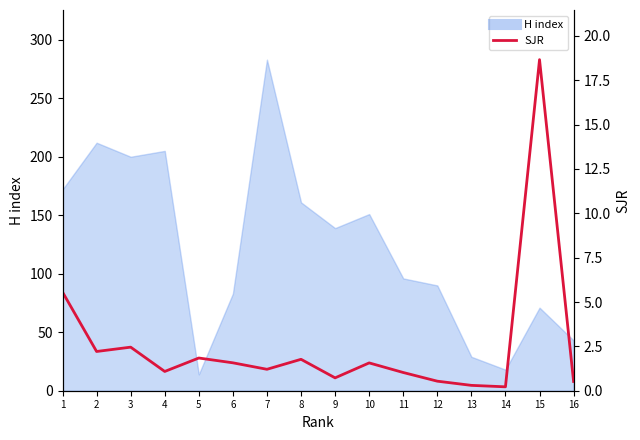

How many interior local valleys (lower than both neighbors) does the data have?

5